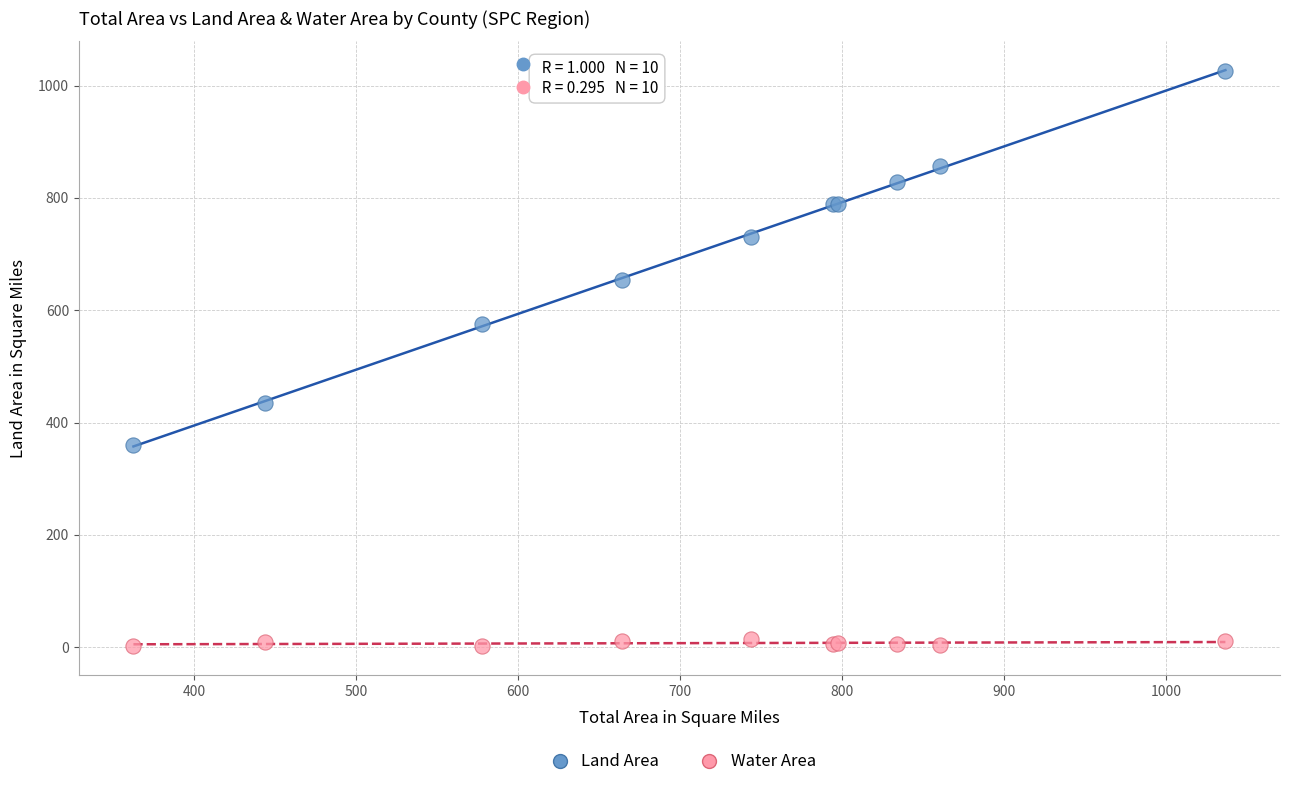

What is the X range (max minus min) for the scatter plot?

674.1